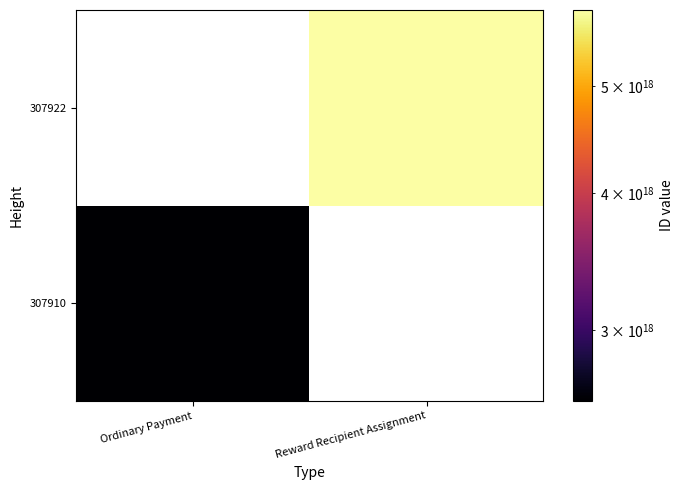

At how many categories does at least one series exceed 5008656734041996288?

1